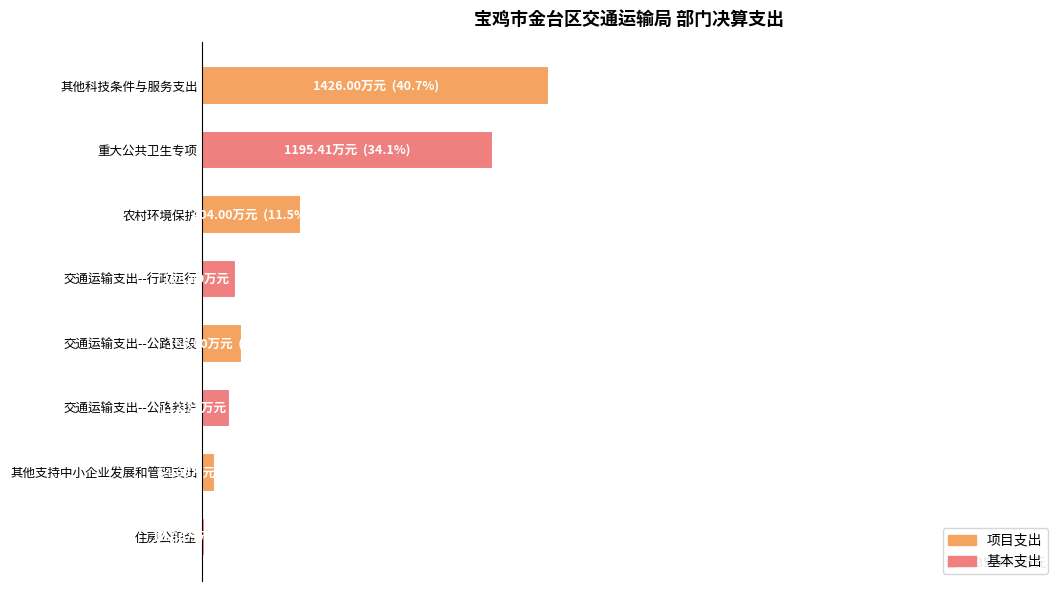

Are the bars horizontal?

Yes